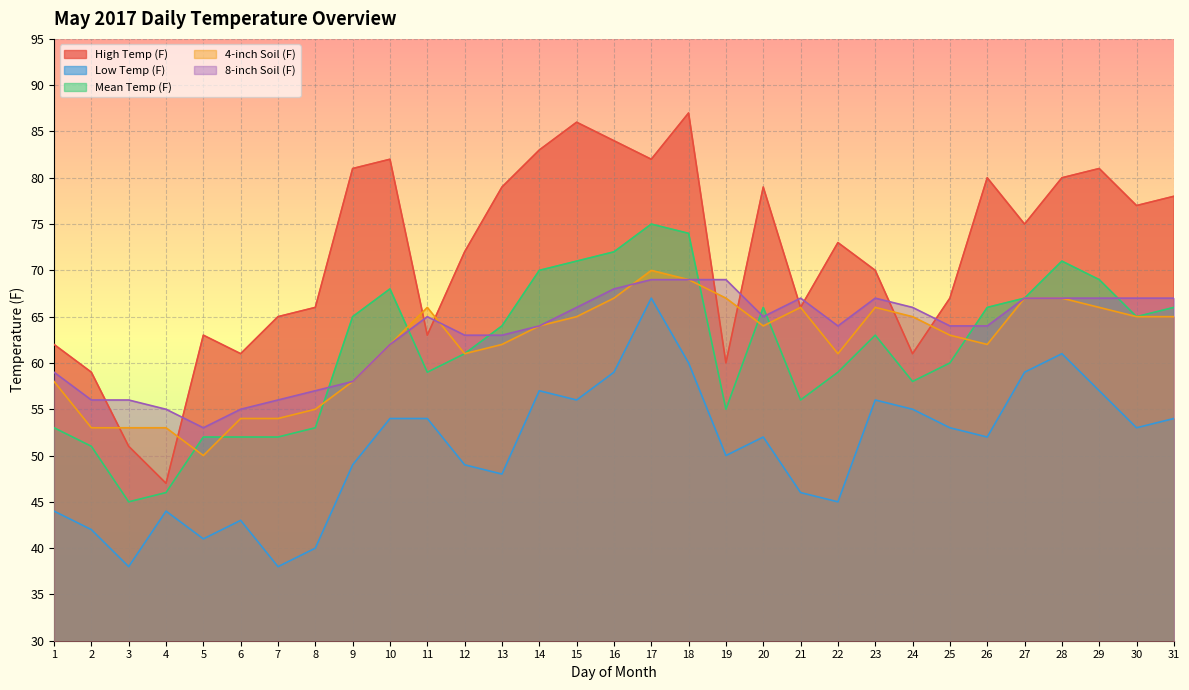

What is the difference between the 4-inch Soil (F) values at 15 and 20?

1